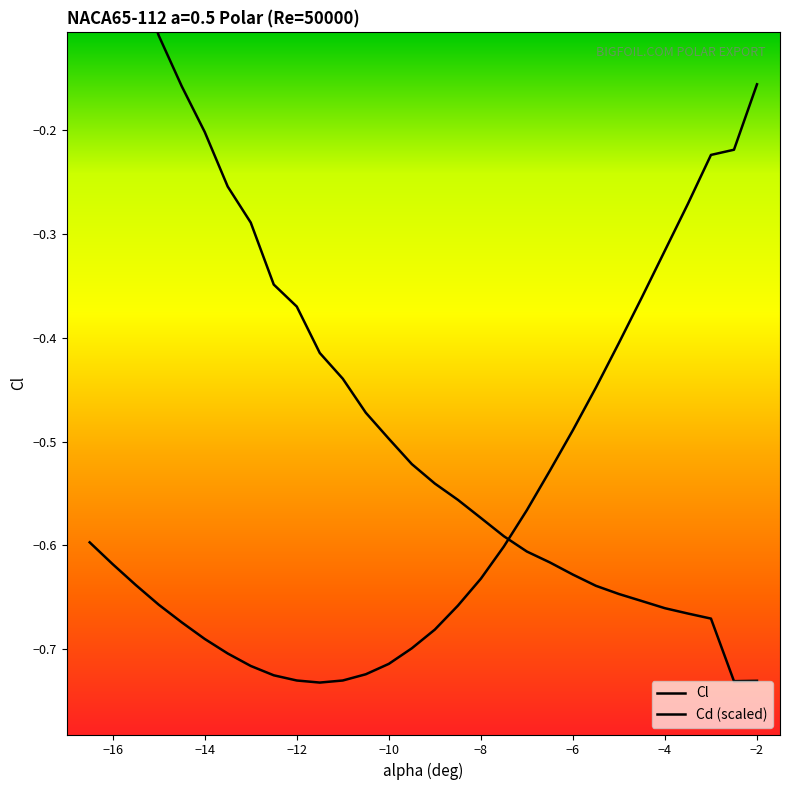

Reading left to right, transcribe all the data shown in this chart.

Cl: -0.6	-0.6	-0.6	-0.7	-0.7	-0.7	-0.7	-0.7	-0.7	-0.7	-0.7	-0.7	-0.7	-0.7	-0.7	-0.7	-0.7	-0.6	-0.6	-0.6	-0.5	-0.5	-0.4	-0.4	-0.4	-0.3	-0.3	-0.2	-0.2	-0.2
Cd (scaled): 0.1	0.0	-0.0	-0.1	-0.2	-0.2	-0.3	-0.3	-0.3	-0.4	-0.4	-0.4	-0.5	-0.5	-0.5	-0.5	-0.6	-0.6	-0.6	-0.6	-0.6	-0.6	-0.6	-0.6	-0.7	-0.7	-0.7	-0.7	-0.7	-0.7